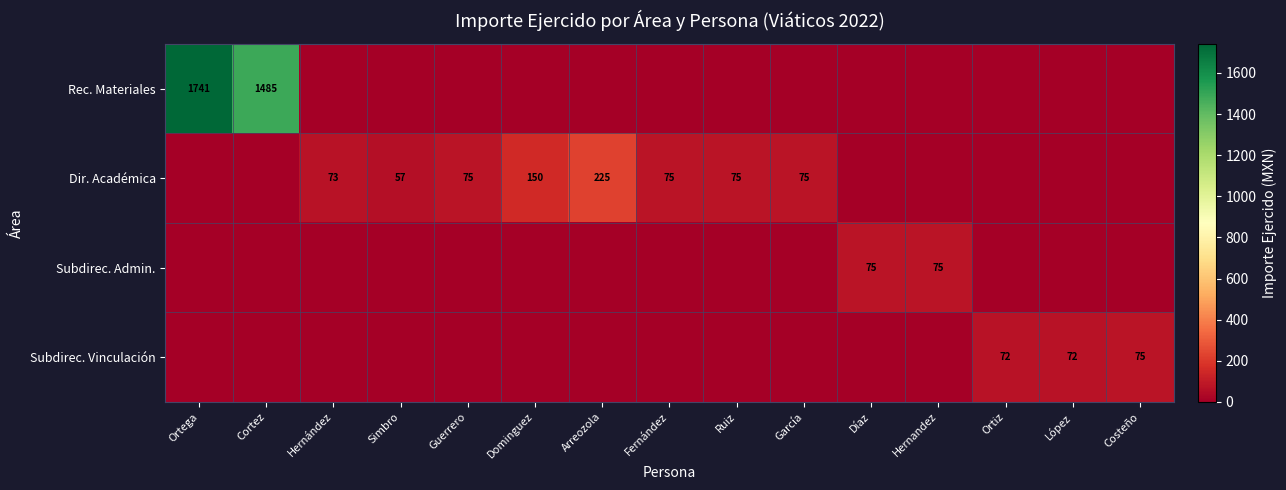

The value of Dir. Académica at Dominguez is 233. True or false?

False